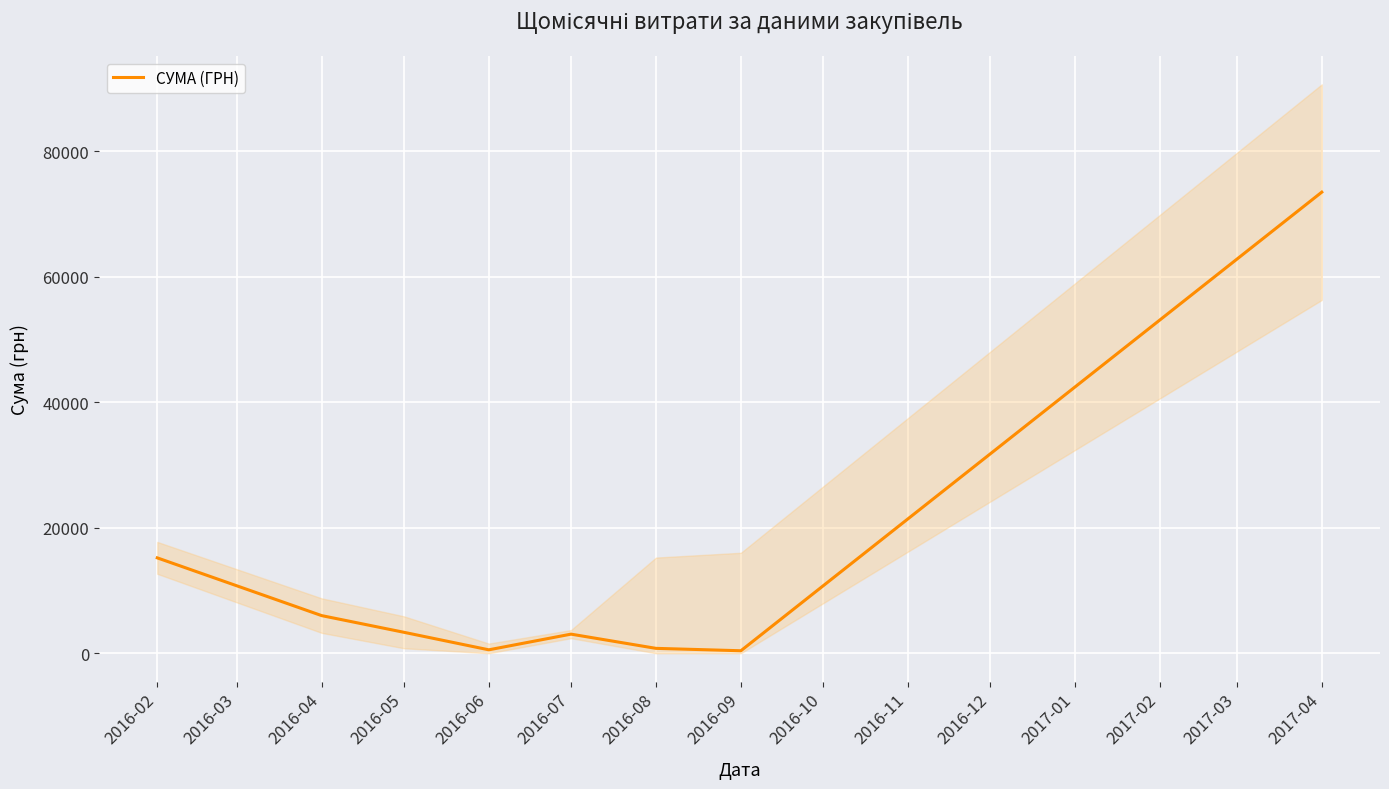

How many points are lower than both their immediate neighbors (excluding endpoints)?

2